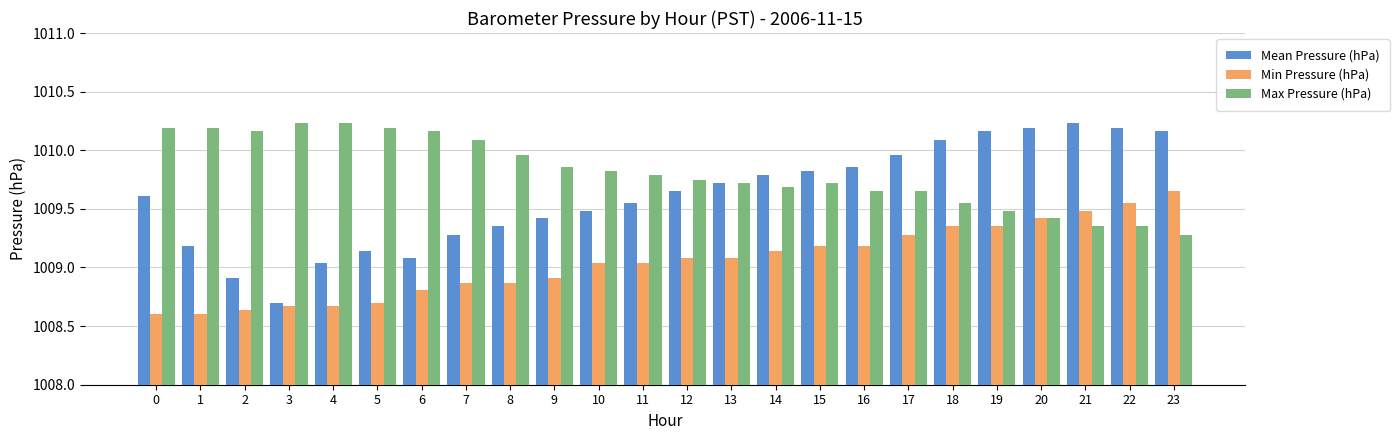

Rank the series at 9 from highest to lowest value.

Max Pressure (hPa), Mean Pressure (hPa), Min Pressure (hPa)